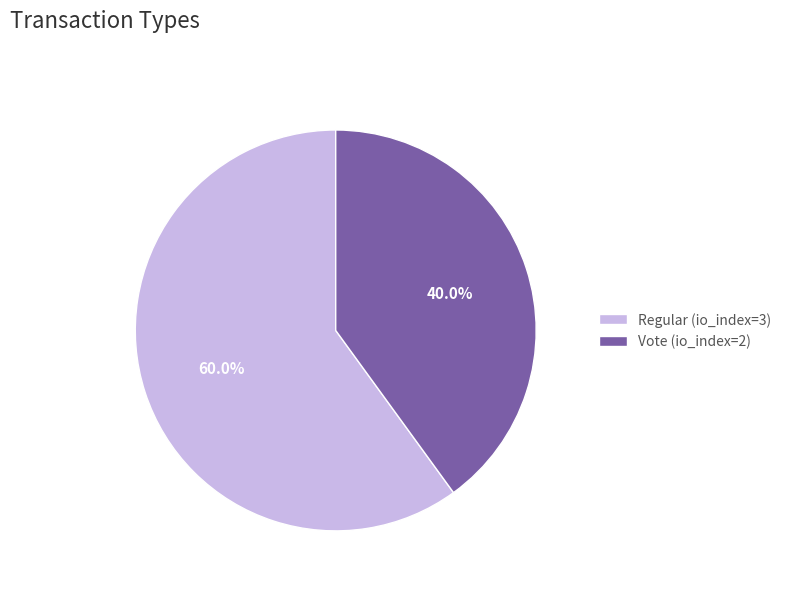

To the nearest percent, what percentage of the pie is Vote (io_index=2)?

40%